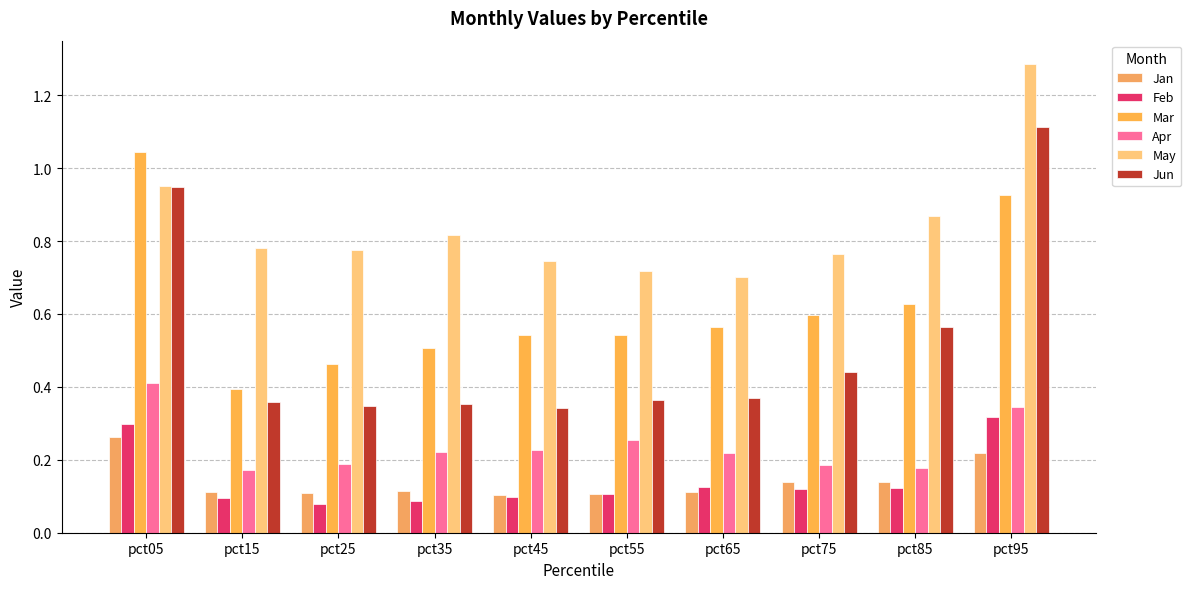

How many bars are there in each group?

6